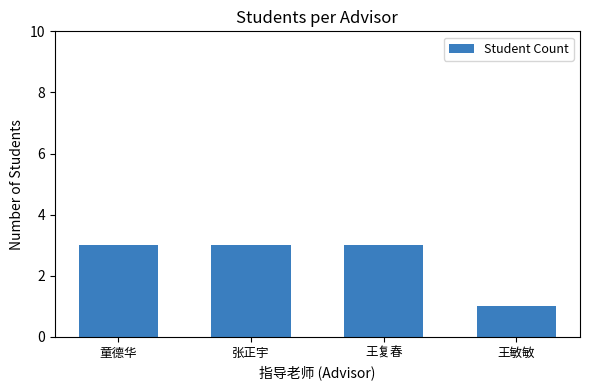

What is the label of the 3rd bar from the right?

张正宇